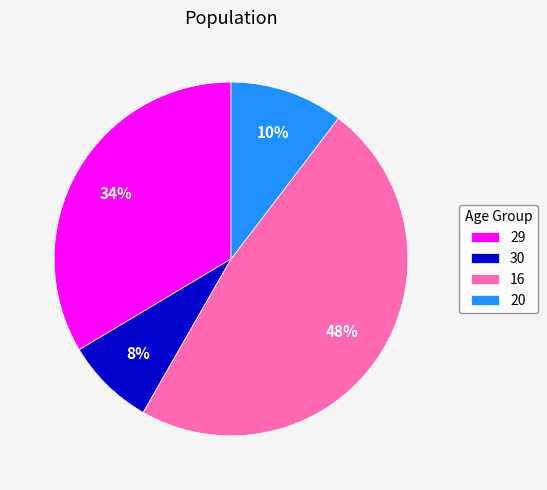

To the nearest percent, what is the average slice percentage?

25%